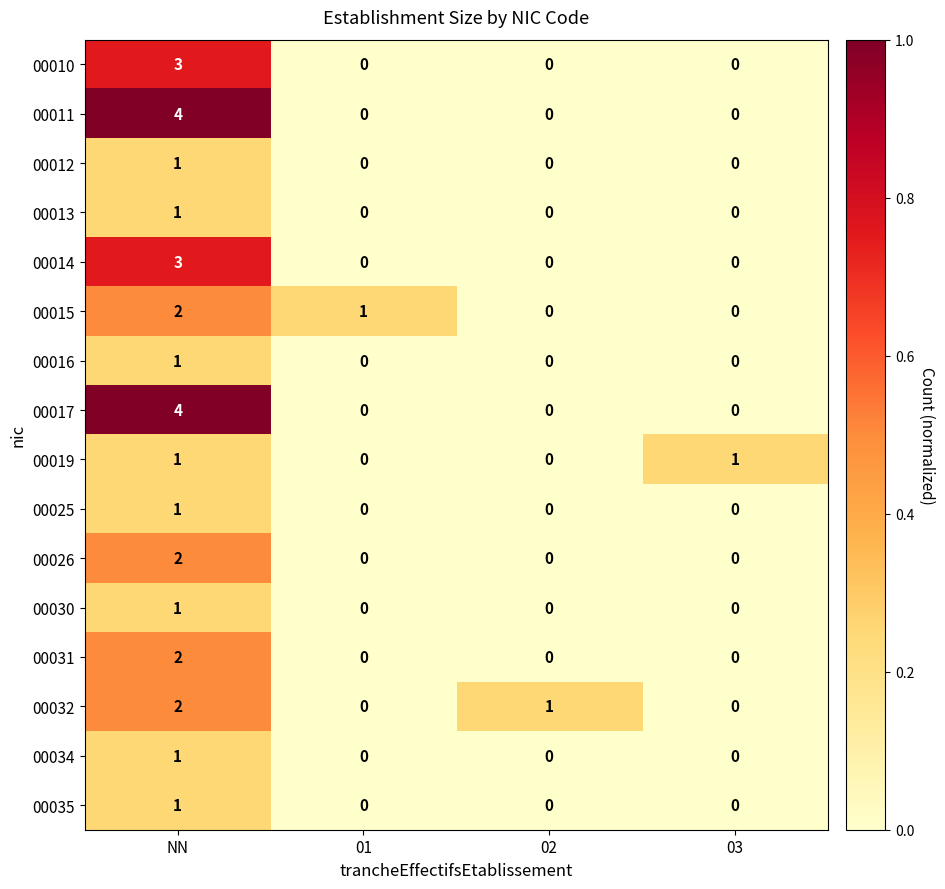

What is the maximum value shown in the chart?

4